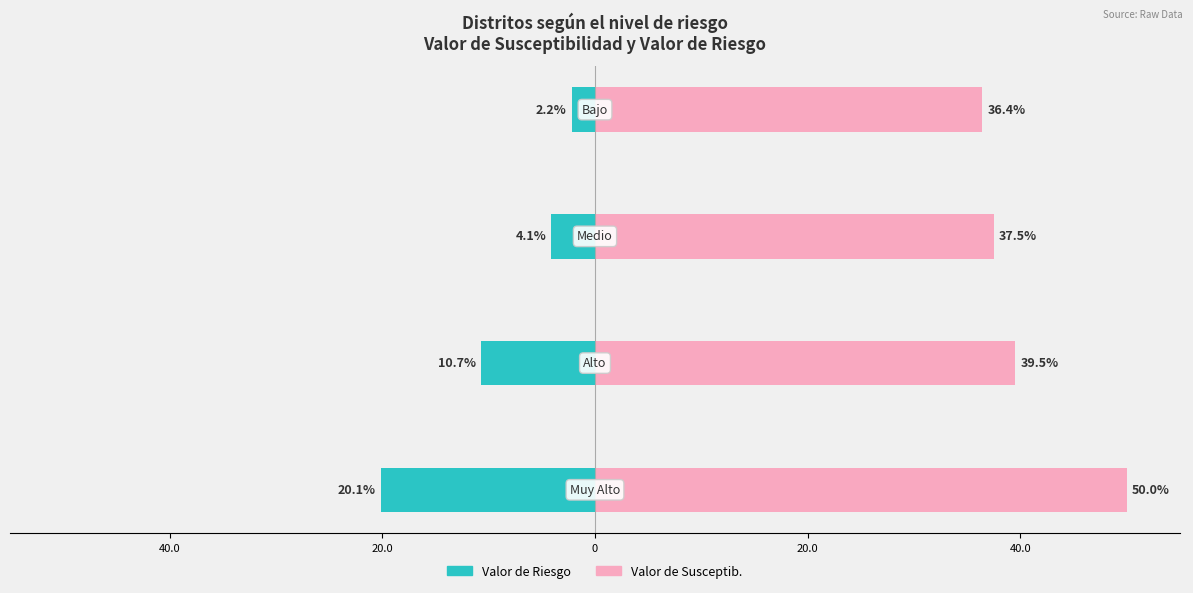

Reading left to right, what are all the values shown in this chart?

Valor de Riesgo: -20.1	-10.7	-4.1	-2.2
Valor de Susceptib.: 50.0	39.5	37.5	36.4